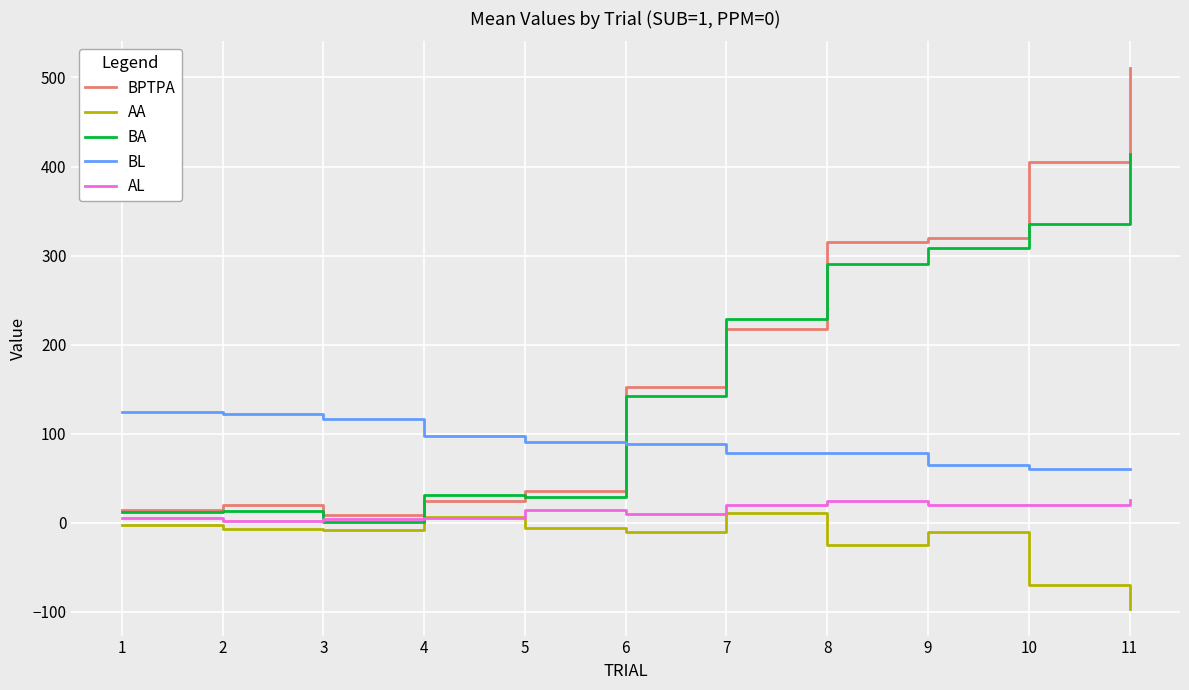

What is the average value of the BPTPA series?

184.0